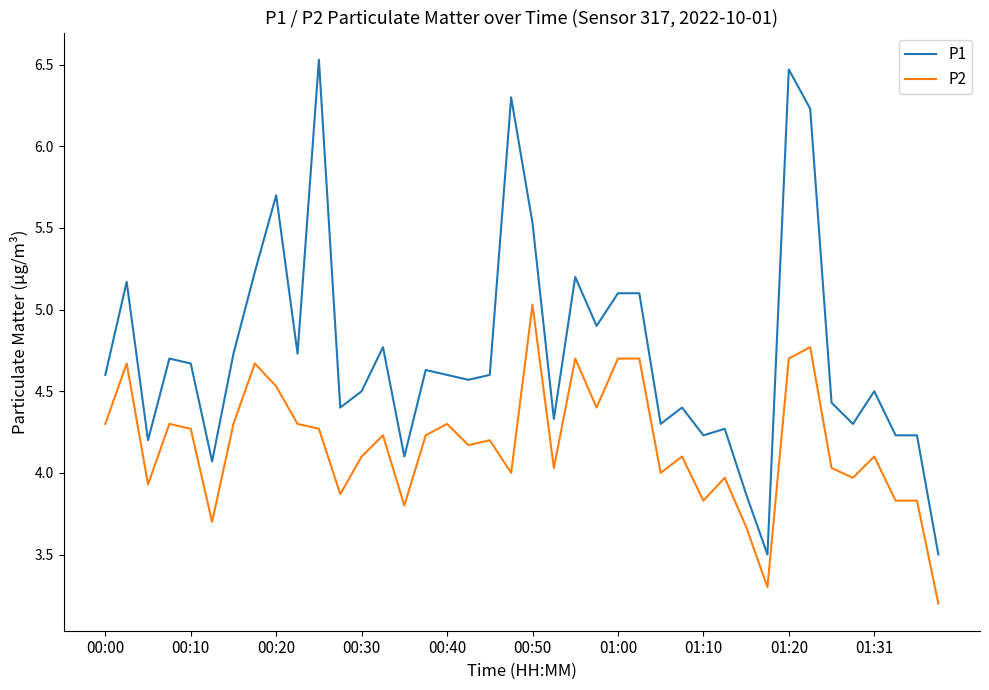

What is the difference between the maximum and minimum values in the P2 series?

1.8